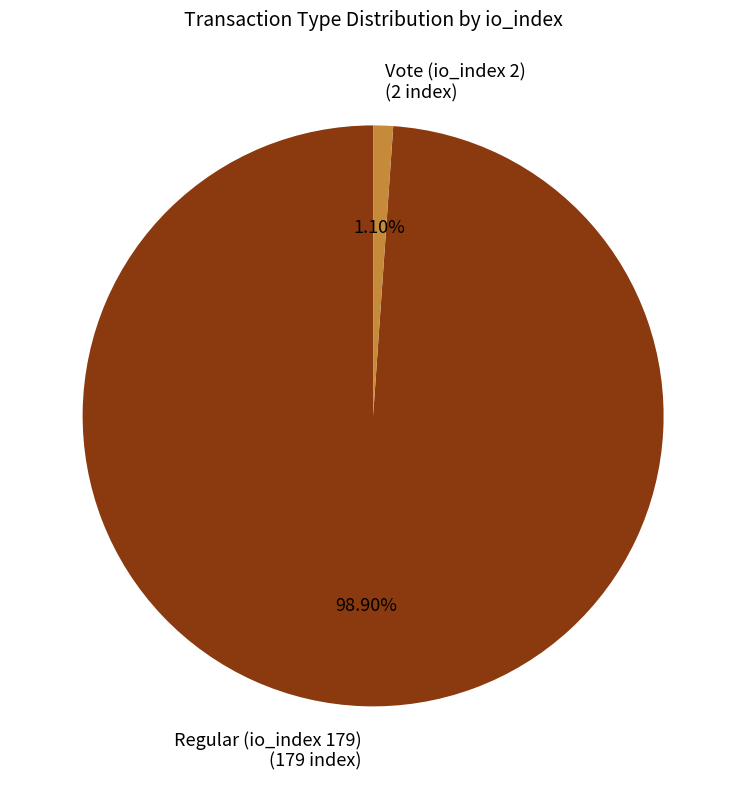

Does any single category account for the majority?

Yes